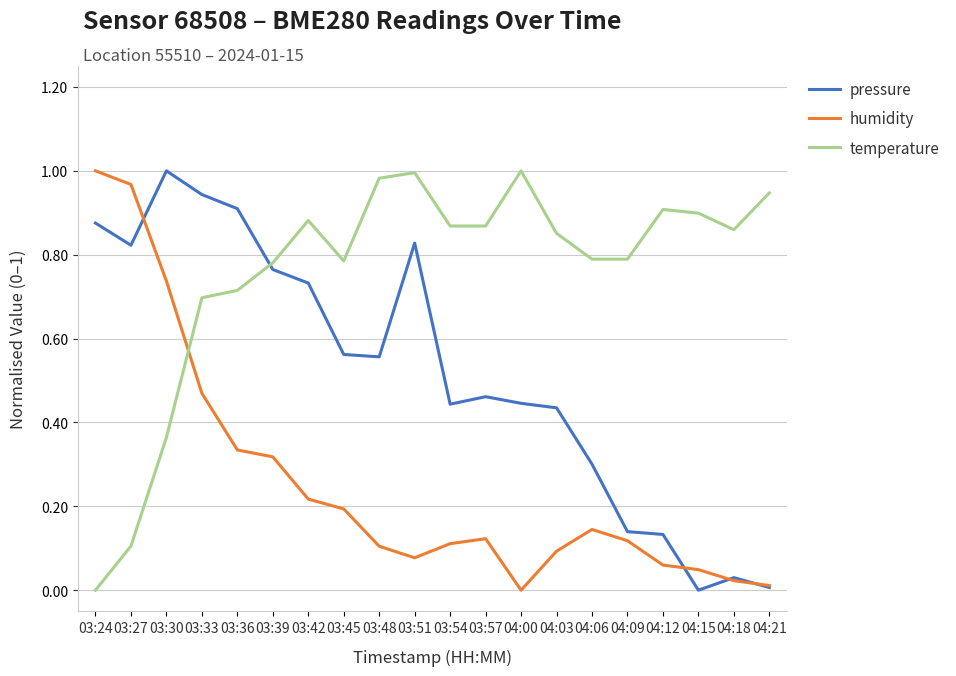

At 03:27, list the series in order from largest to smallest.

humidity, pressure, temperature